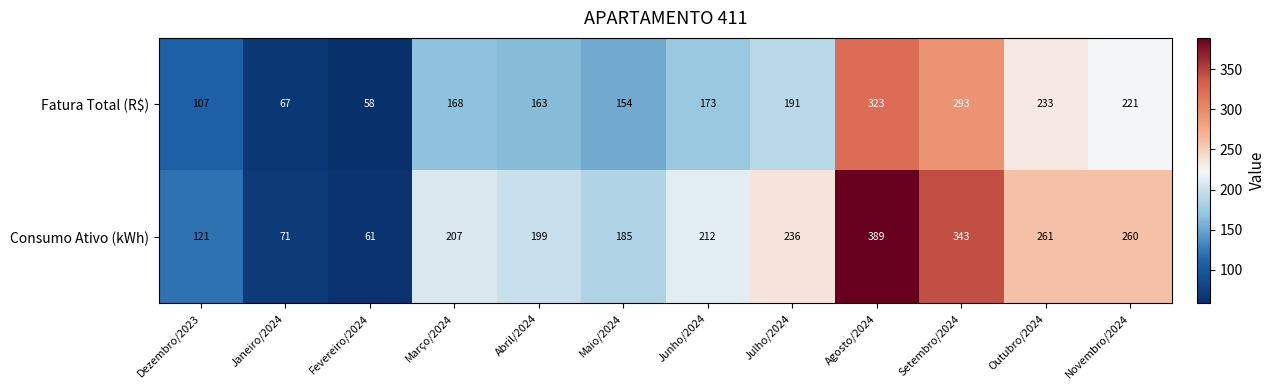

Reading right to left, transcribe all the data shown in this chart.

Fatura Total (R$): Novembro/2024=221	Outubro/2024=233	Setembro/2024=293	Agosto/2024=323	Julho/2024=191	Junho/2024=173	Maio/2024=154	Abril/2024=163	Março/2024=168	Fevereiro/2024=58	Janeiro/2024=67	Dezembro/2023=107
Consumo Ativo (kWh): Novembro/2024=260	Outubro/2024=261	Setembro/2024=343	Agosto/2024=389	Julho/2024=236	Junho/2024=212	Maio/2024=185	Abril/2024=199	Março/2024=207	Fevereiro/2024=61	Janeiro/2024=71	Dezembro/2023=121